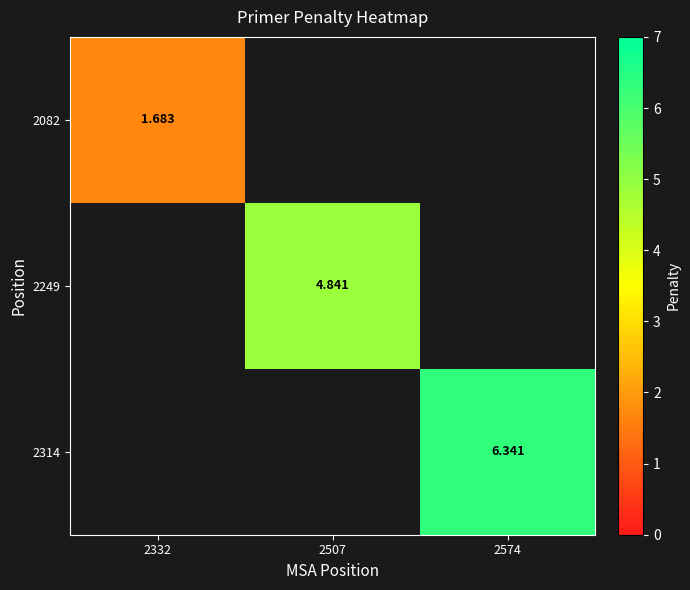

Is the value of 2314 at 2574 greater than the value of 2082 at 2332?

Yes